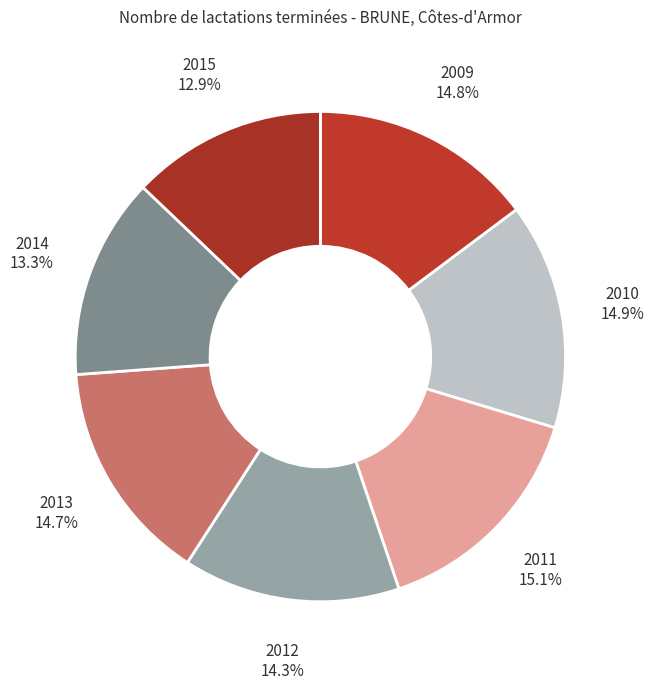

Count the number of slices in the pie.

7